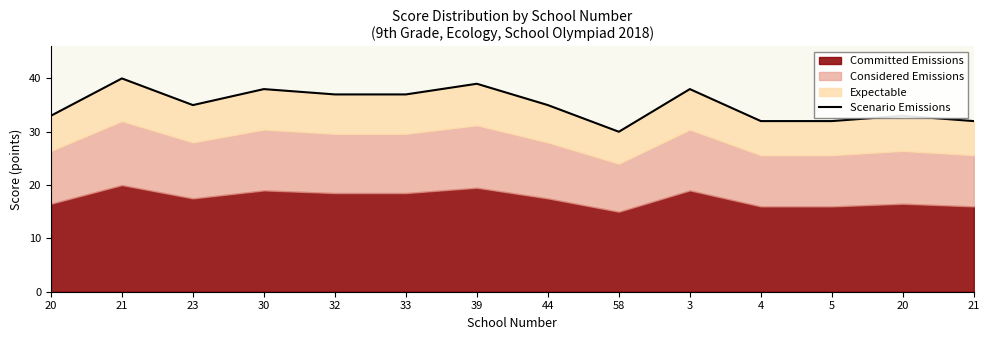

Count the values in the range 32 to 38.

11